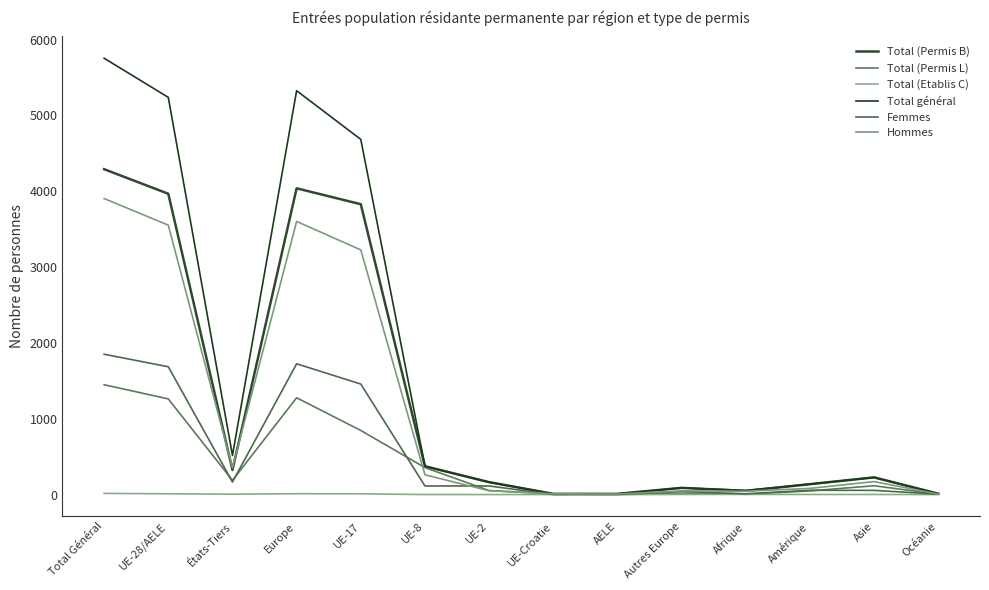

What position from the right is UE-Croatie?

7